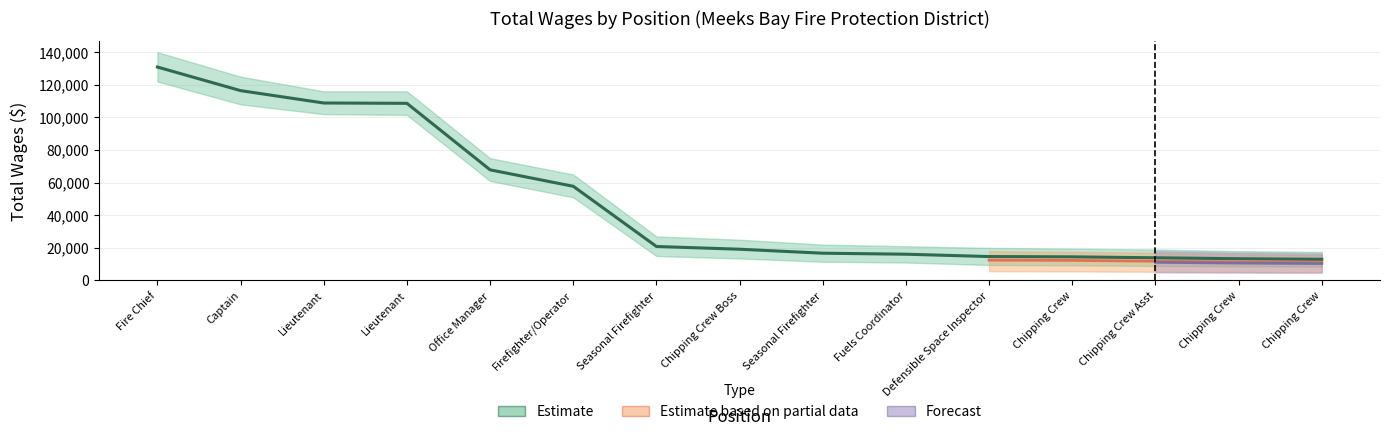

Reading right to left, transcribe all the data shown in this chart.

12999	13346	13924	14499	14680	16112	16731	19171	20846	57762	67845	108632	108836	116418	130888